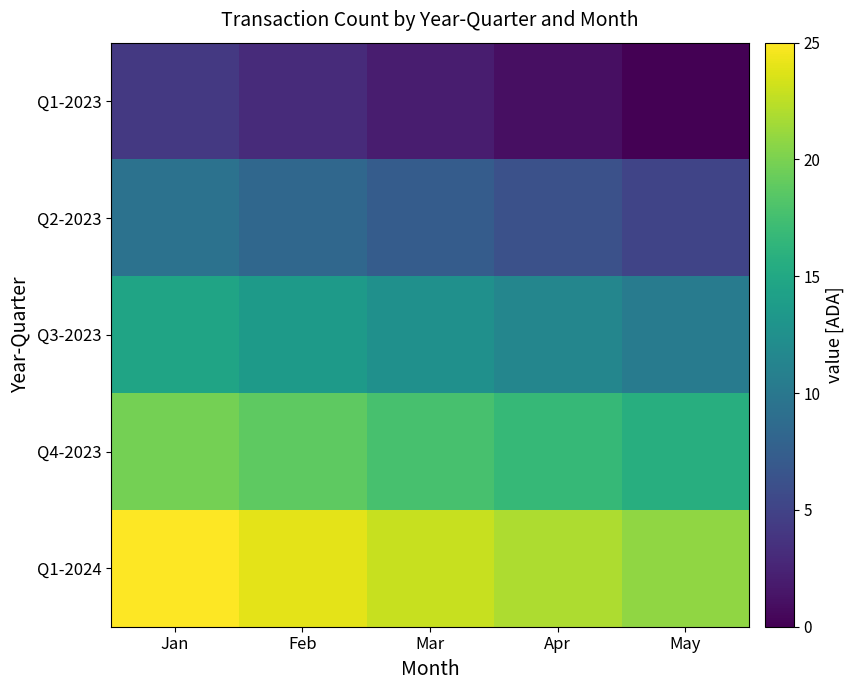

At how many categories does at least one series exceed 24?

1